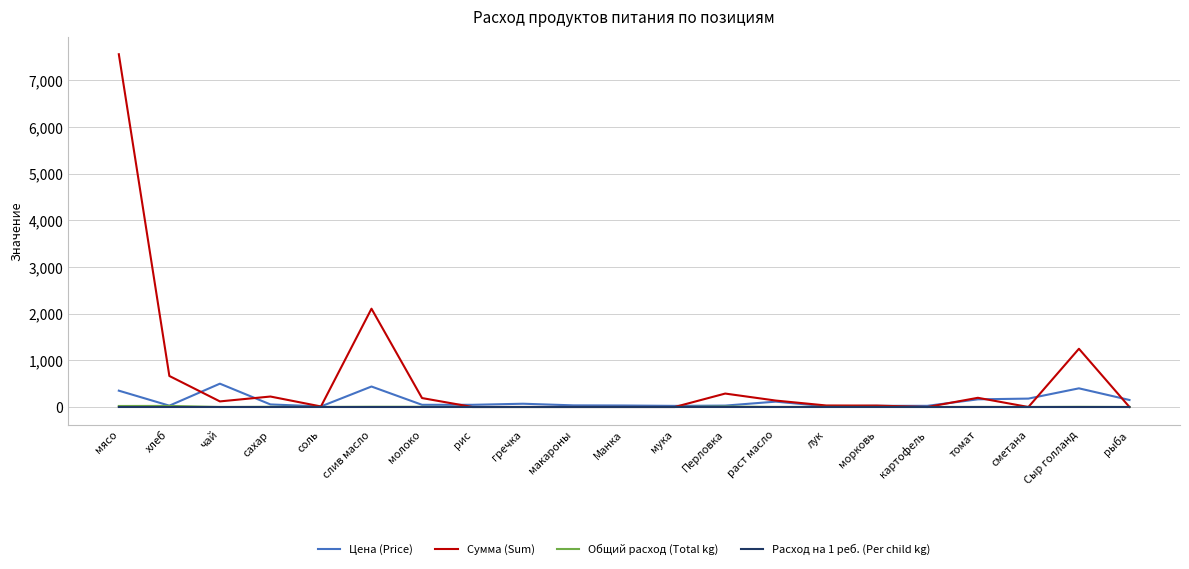

The Цена (Price) series shows 661.9 at Сыр голланд. True or false?

False